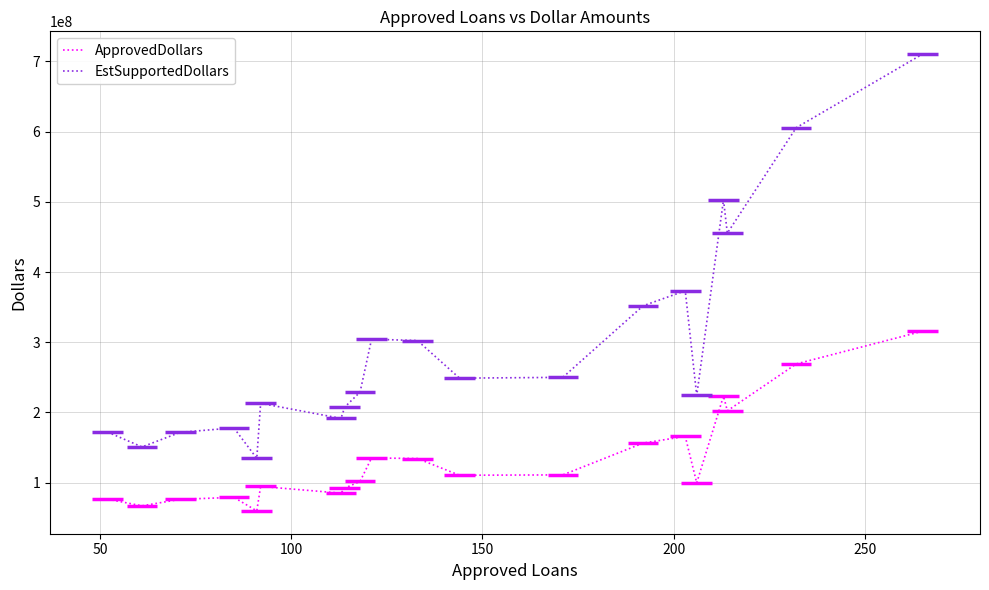

At how many categories does at least one series exceed 636368548?

1